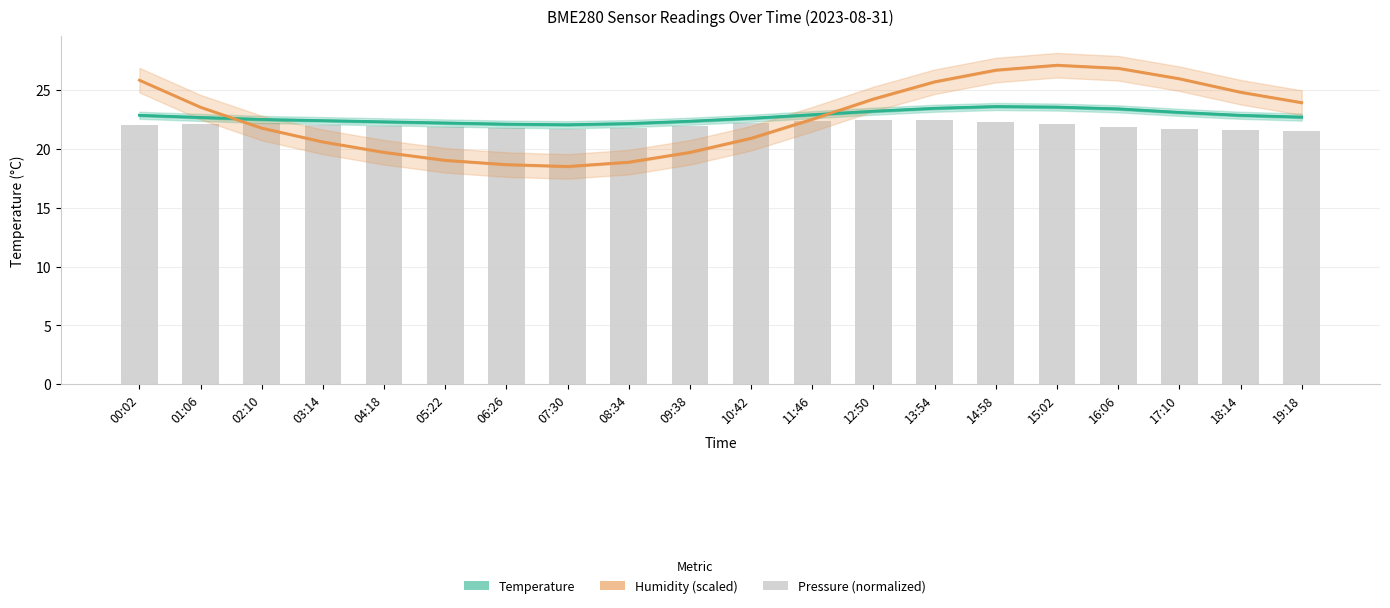

What is the approximate value of humidity at 10:42?

20.9